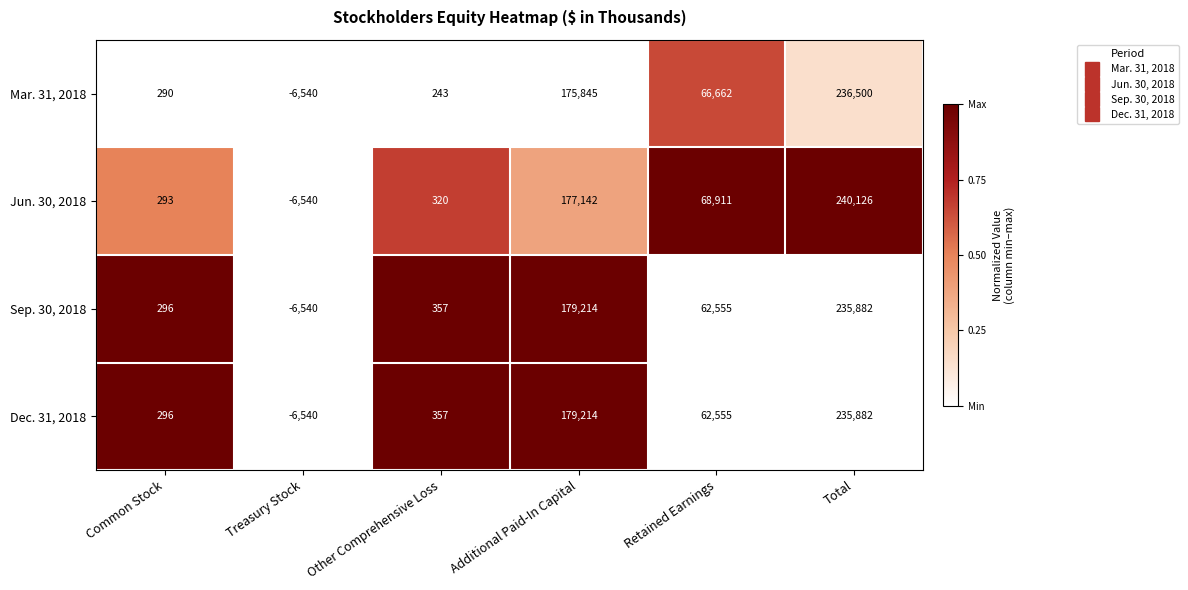

Is it true that Dec. 31, 2018 equals 357 at Other Comprehensive Loss?

True